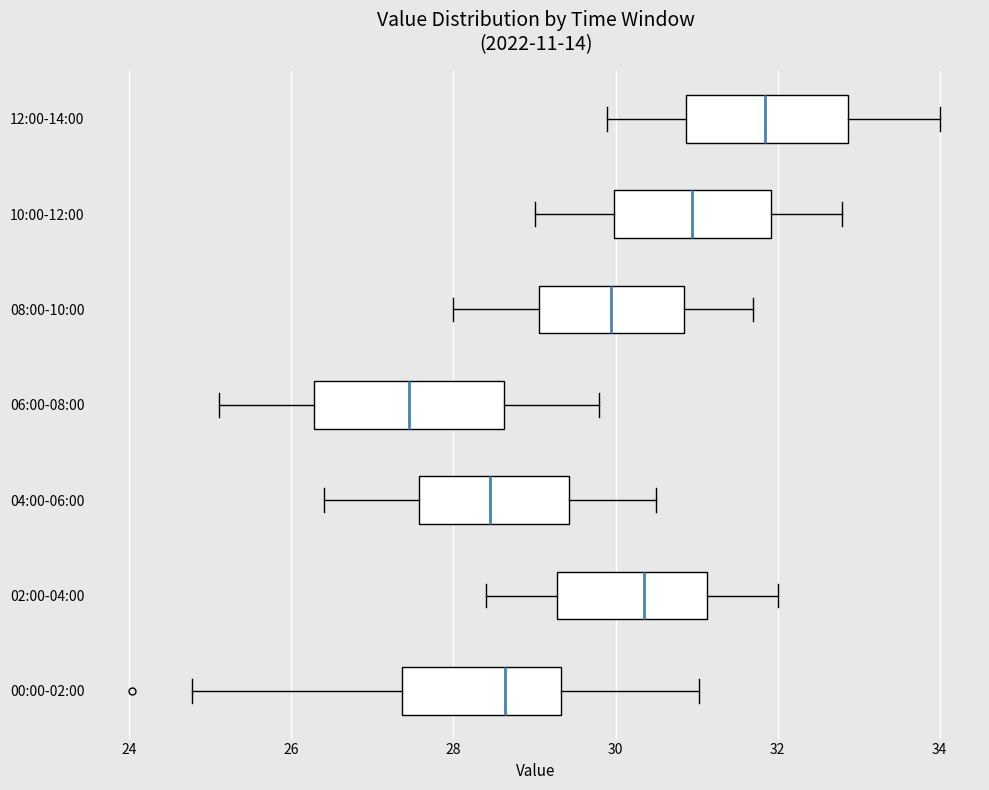

Reading bottom to top, transcribe this box plot: for each box, give where its median line is, the range the box spans, and where its two whiskers end, as read against the x-axis. The values are not printed on the chart, so give them approximately, as read against the axis.

00:00-02:00: median 28.6, box 27.4 to 29.4, whiskers 24.8 to 31.0
02:00-04:00: median 30.4, box 29.2 to 31.2, whiskers 28.4 to 32.0
04:00-06:00: median 28.4, box 27.6 to 29.4, whiskers 26.4 to 30.6
06:00-08:00: median 27.4, box 26.2 to 28.6, whiskers 25.2 to 29.8
08:00-10:00: median 30.0, box 29.0 to 30.8, whiskers 28.0 to 31.8
10:00-12:00: median 31.0, box 30.0 to 32.0, whiskers 29.0 to 32.8
12:00-14:00: median 31.8, box 30.8 to 32.8, whiskers 30.0 to 34.0